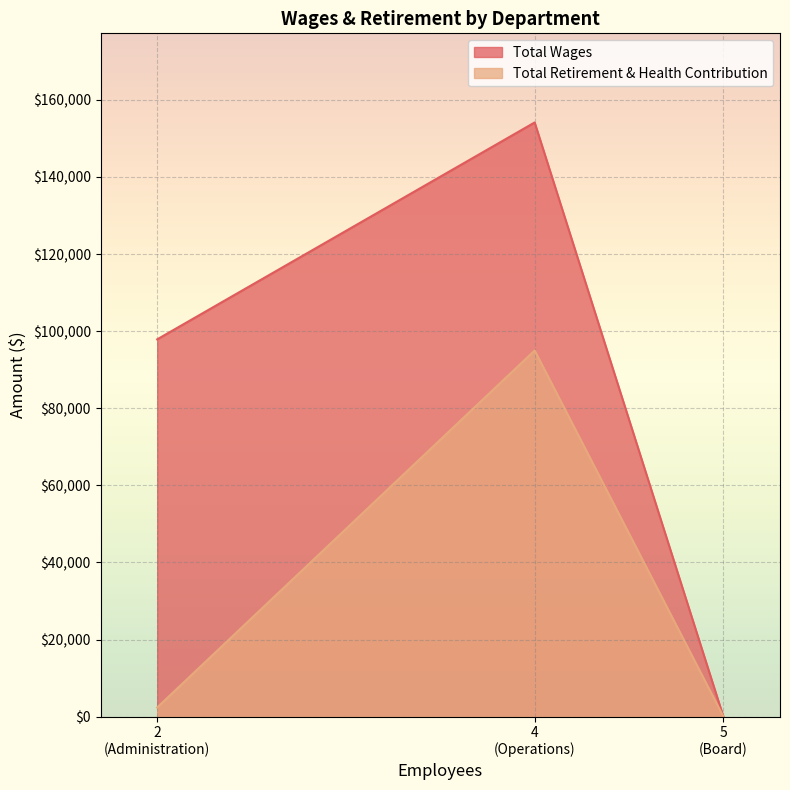

At which label is Total Wages closest to 77075?

2
(Administration)